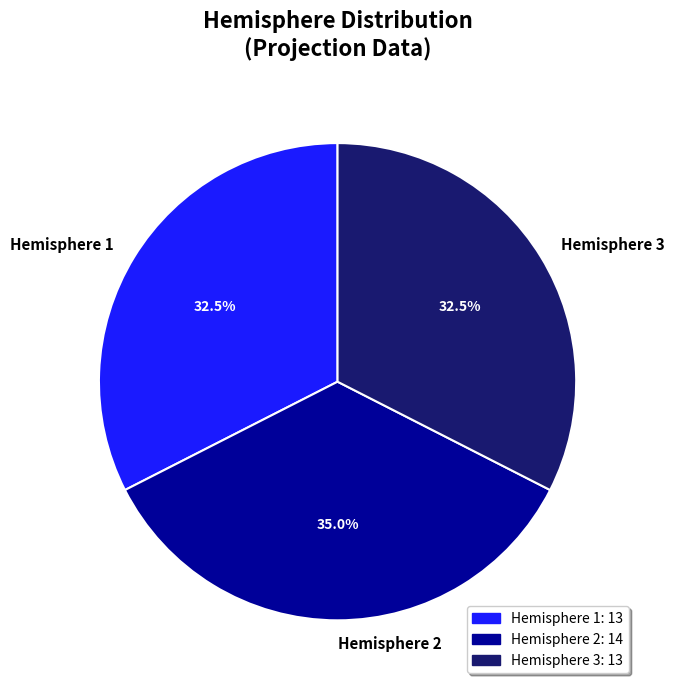

Is Hemisphere 3 the majority of the pie?

No